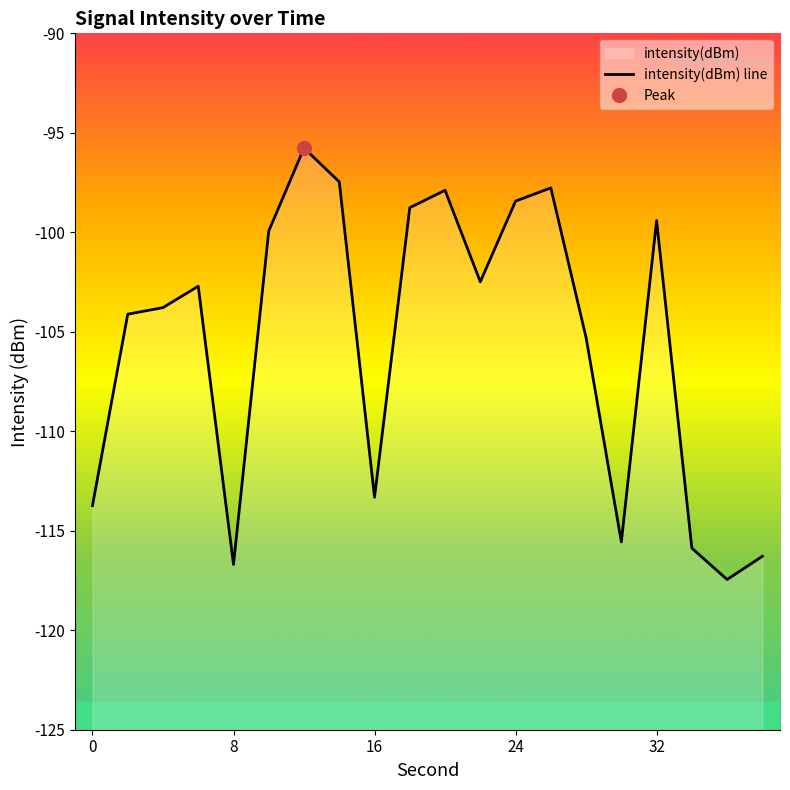

What is the difference between the second highest and minimum values?

20.0